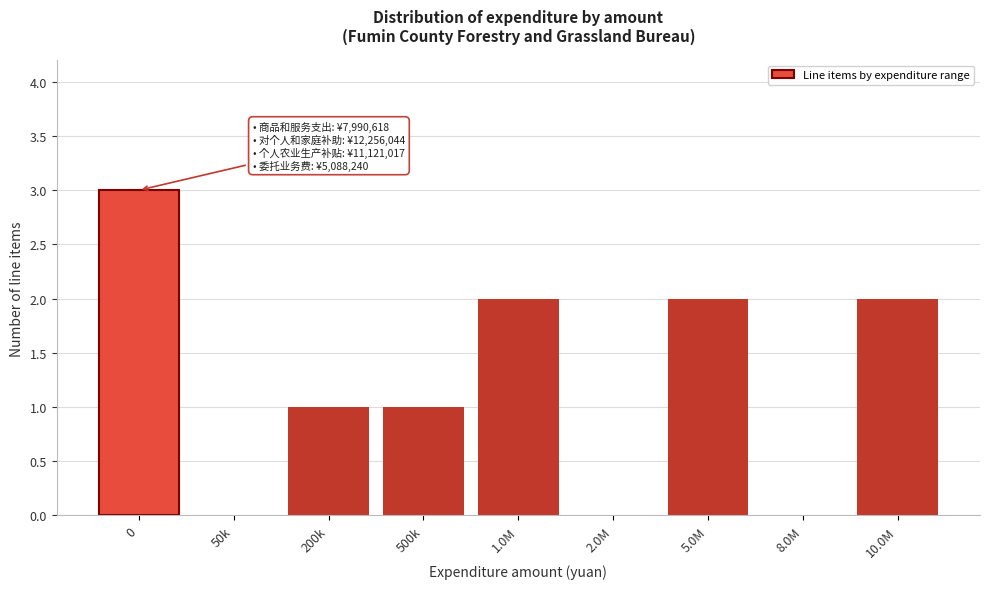

Reading left to right, extract all data points from this chart.

0=3	50k=0	200k=1	500k=1	1.0M=2	2.0M=0	5.0M=2	8.0M=0	10.0M=2